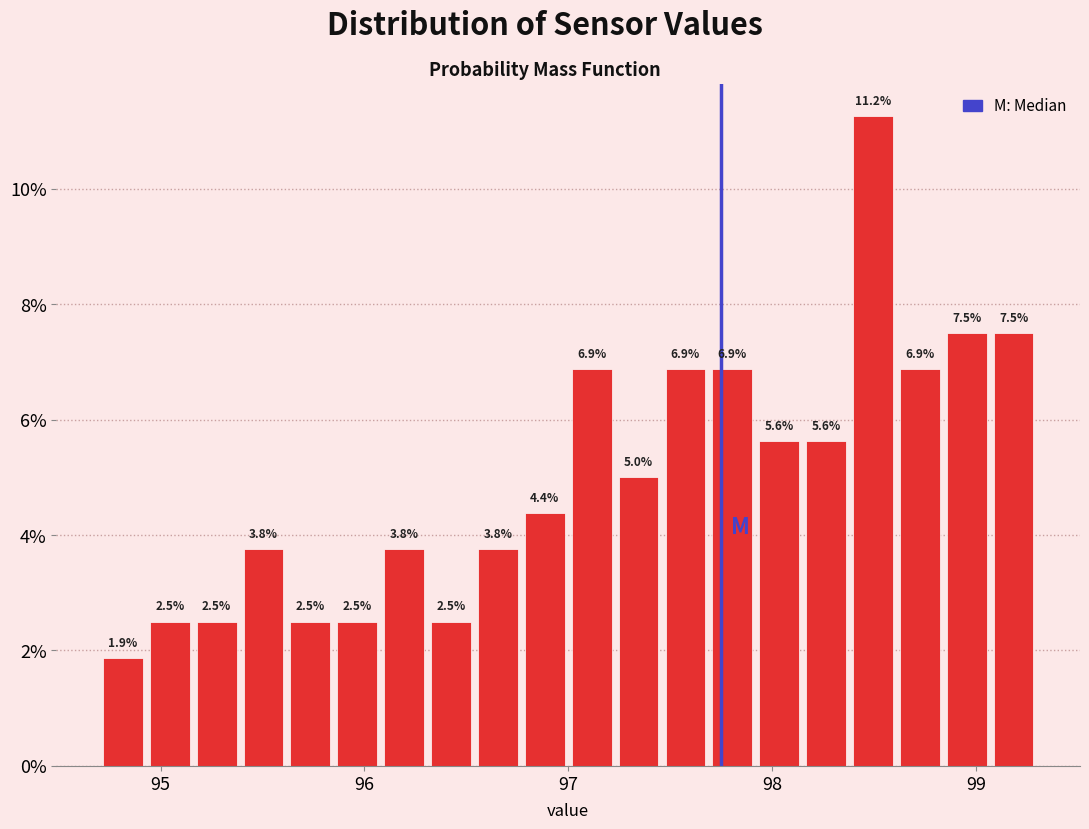

Read against the x-axis, roughly where is the centre of the tallest bar?

98.5